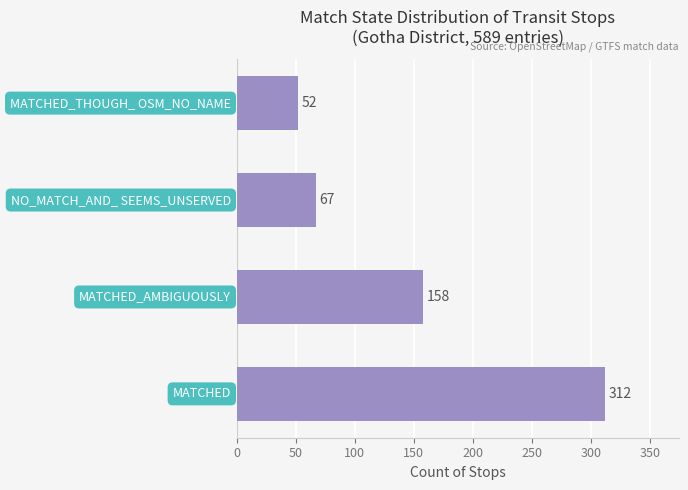

What is the average value?

147